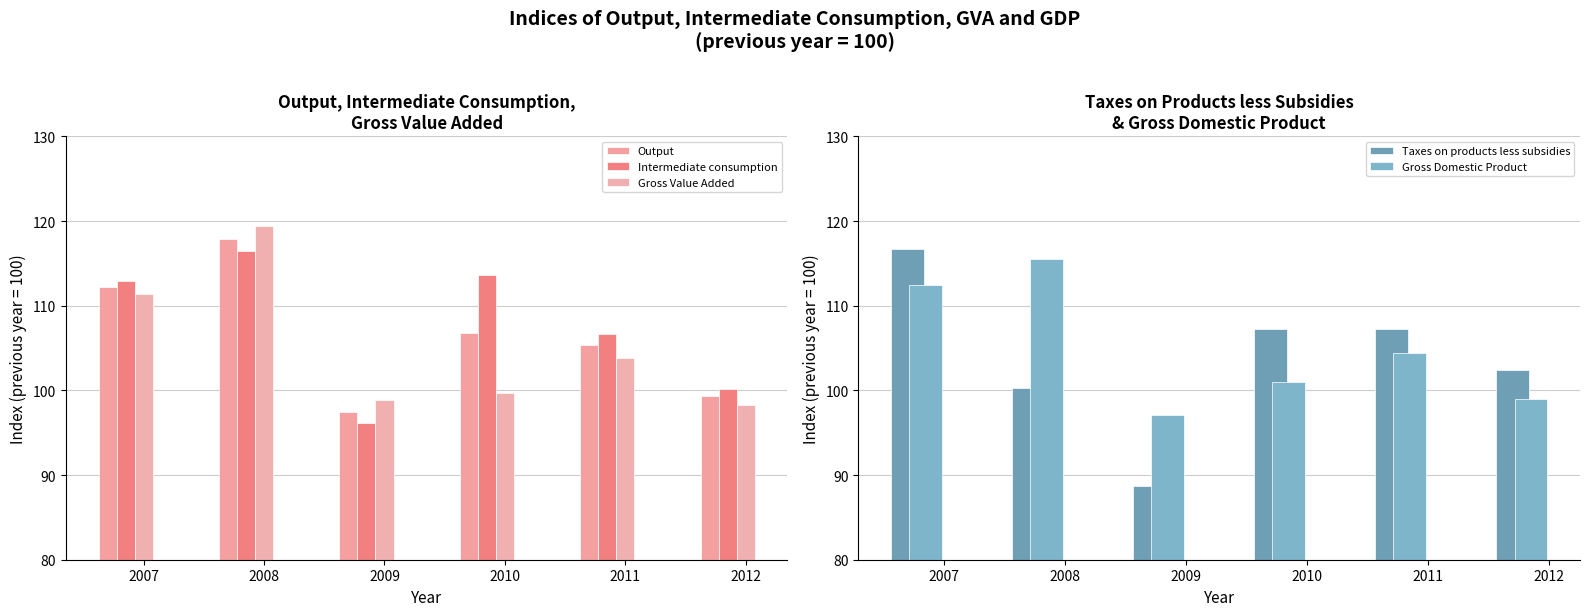

How many distinct data groups are displayed?

5